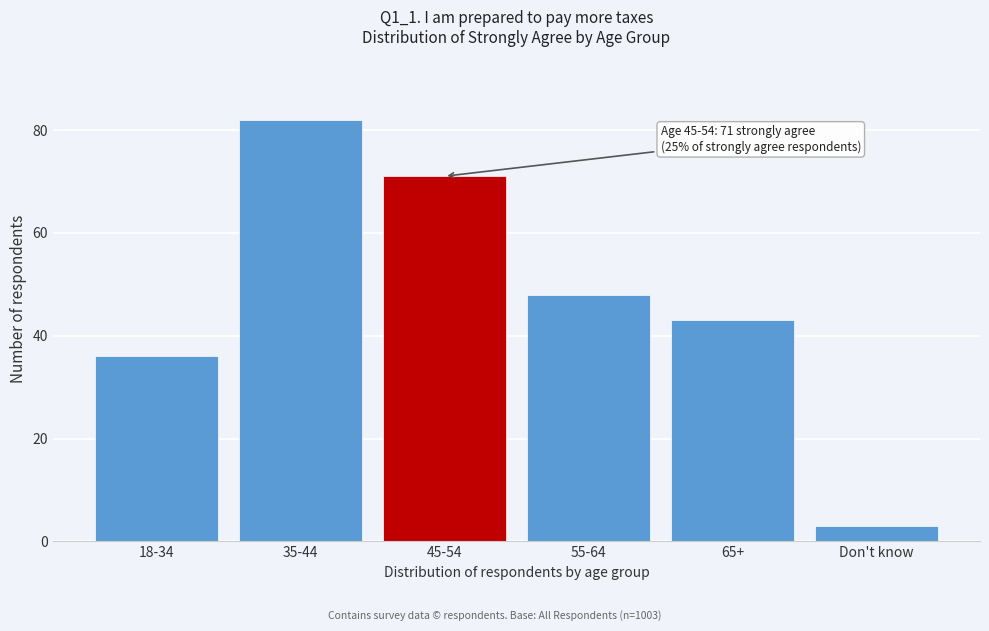

Reading left to right, what are all the values shown in this chart?

18-34=36	35-44=82	45-54=71	55-64=48	65+=43	Don't know=3